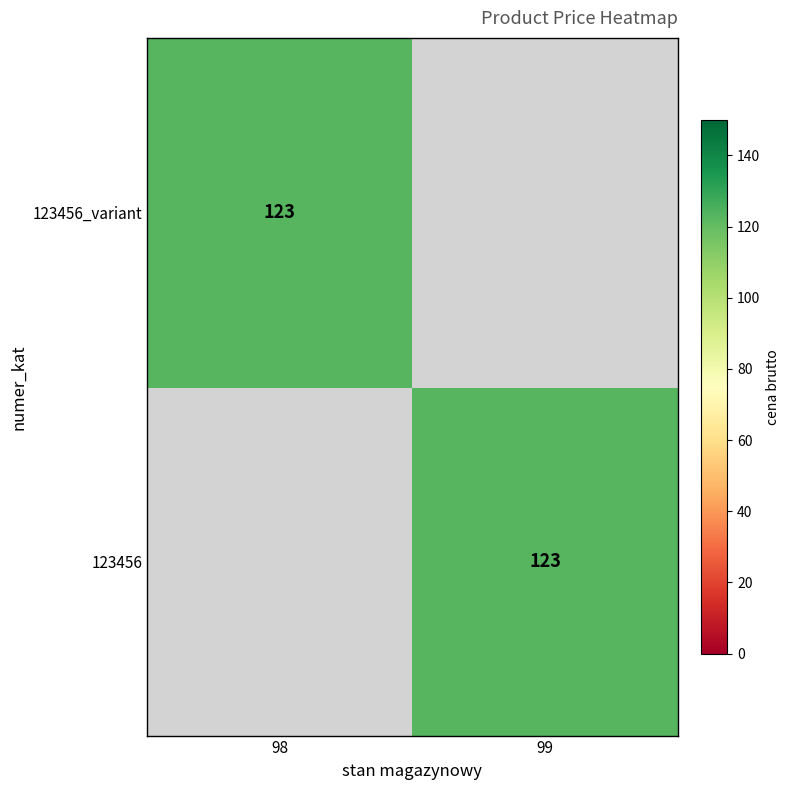

True or false: 123456 has a value of 123 at 99.

True